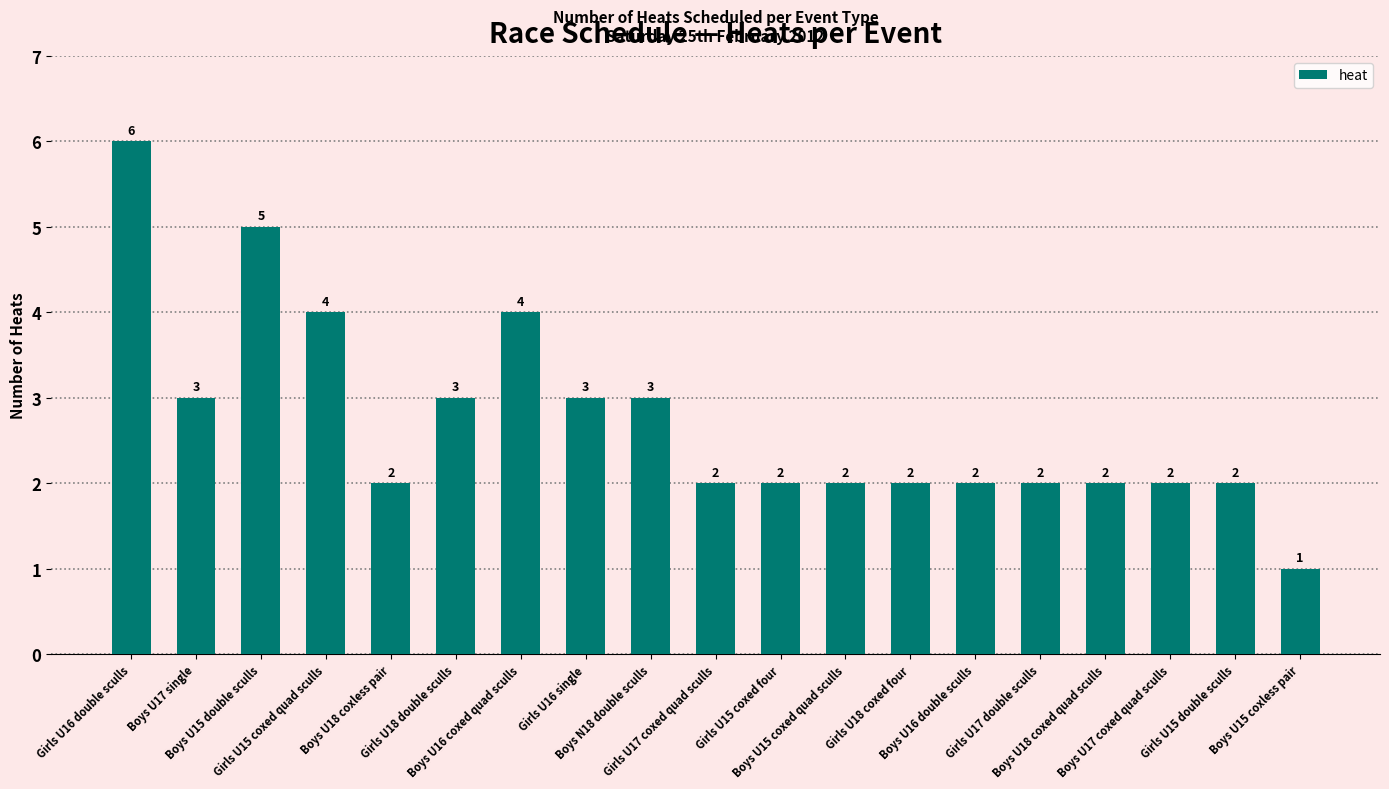

What is the change in value from Boys U16 coxed quad sculls to Girls U15 coxed four?

-2